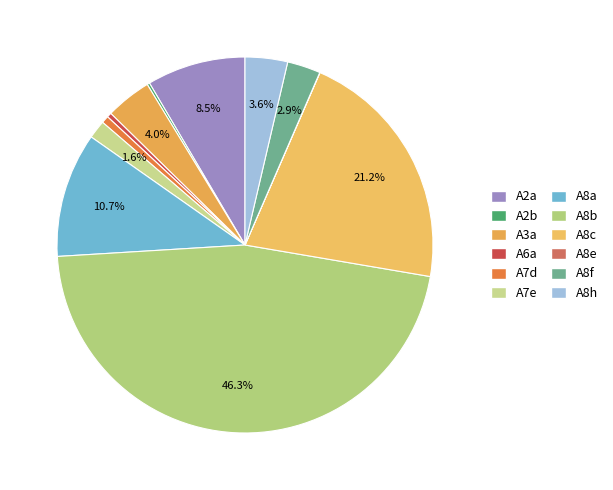

Is there a majority slice in this chart?

No